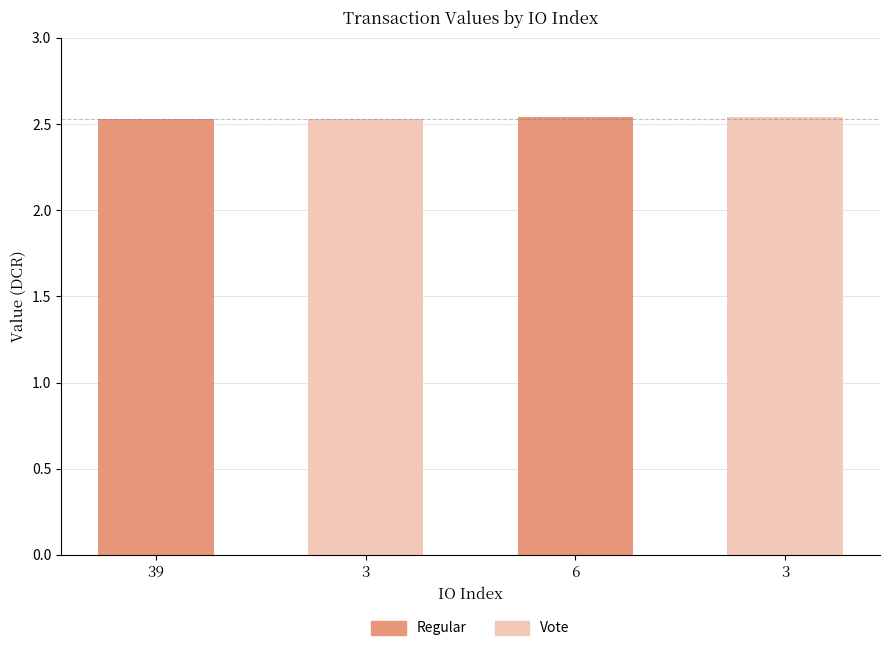

How many series are shown in this chart?

1